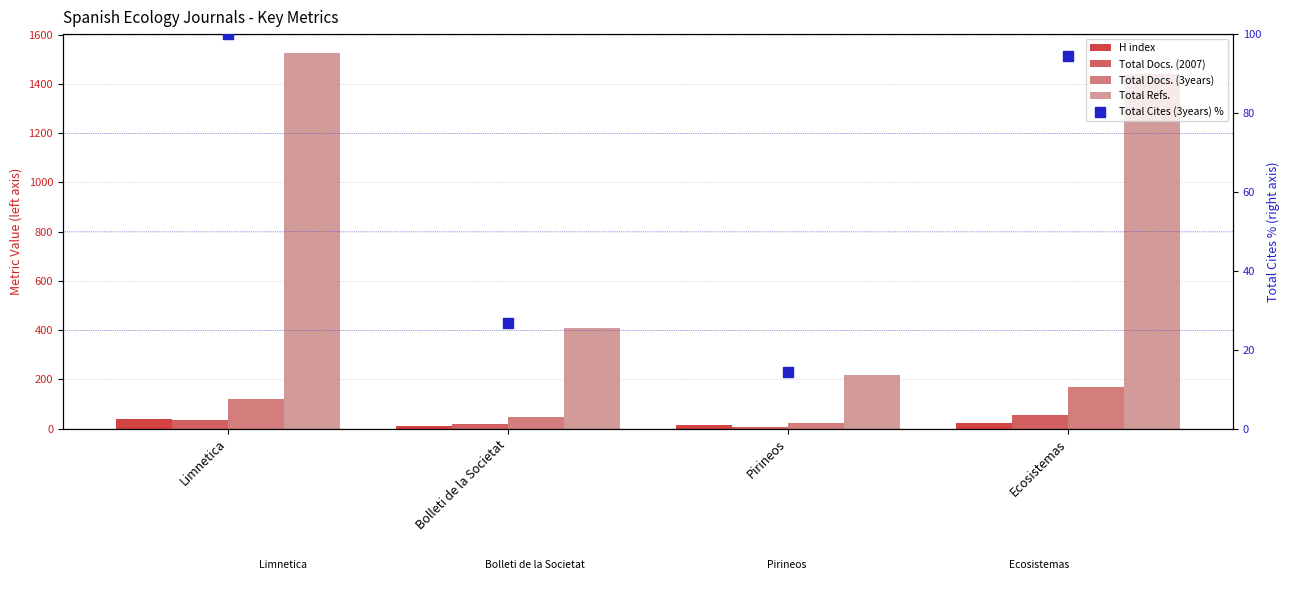

What are all the series names shown in the legend?

H index, Total Docs. (2007), Total Docs. (3years), Total Refs., Total Cites (3years) %